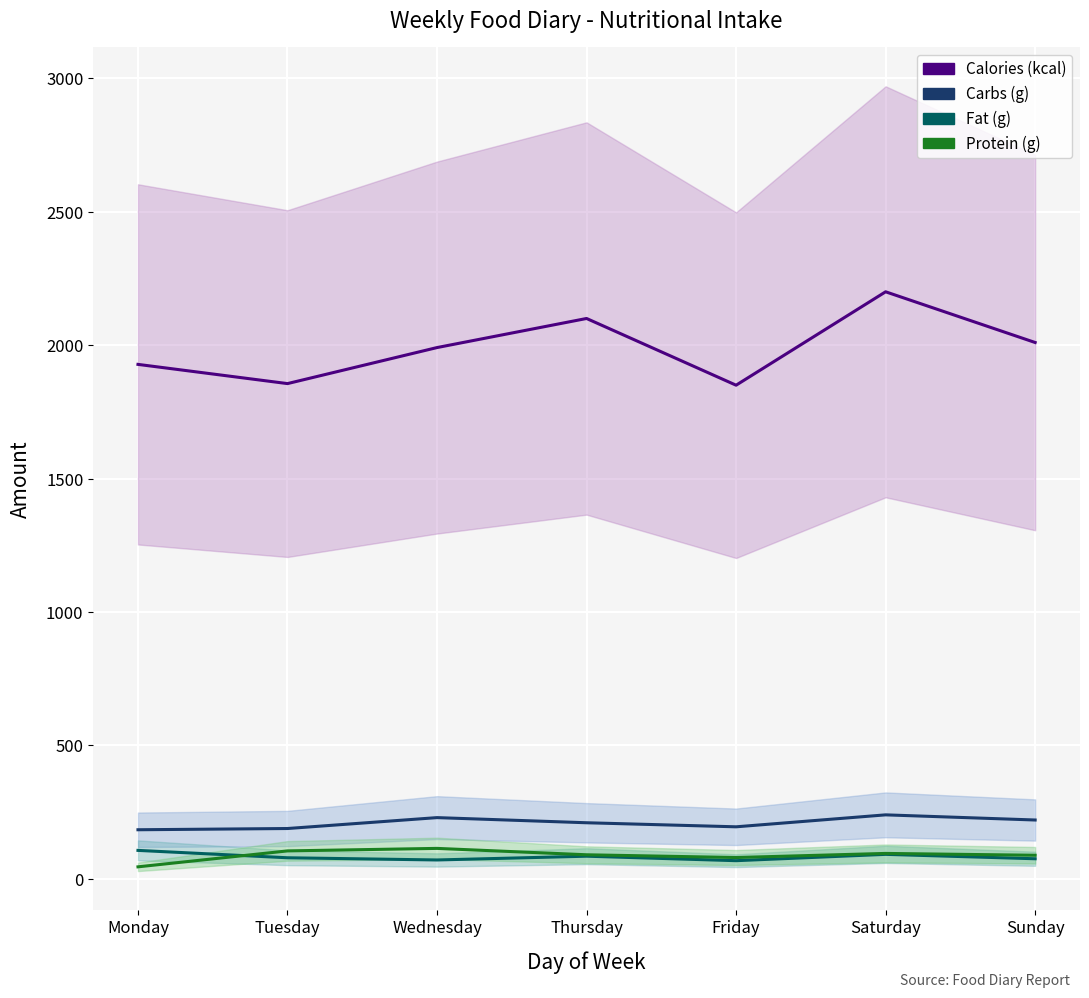

Which series changed the most between Tuesday and Thursday?

Calories (kcal)